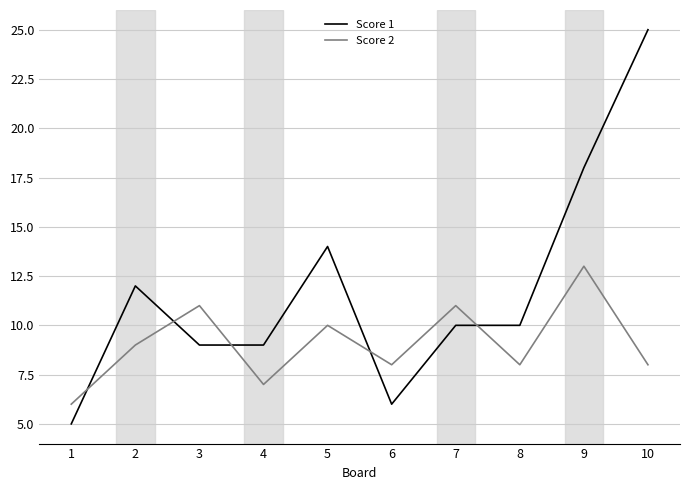

Which series changed the most between 5 and 6?

Score 1